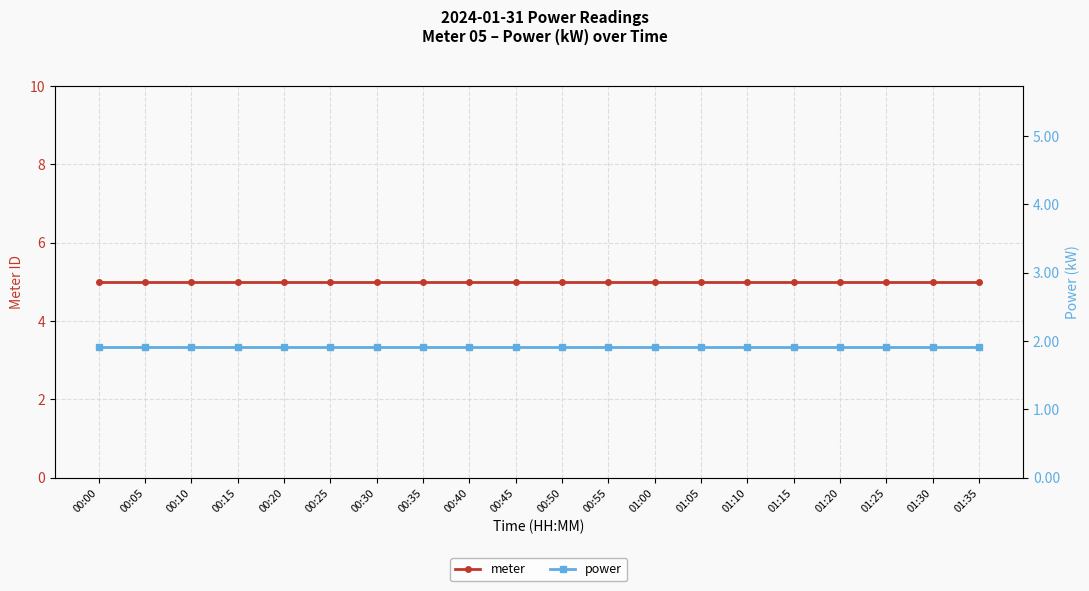

True or false: power and meter intersect in this chart.

False